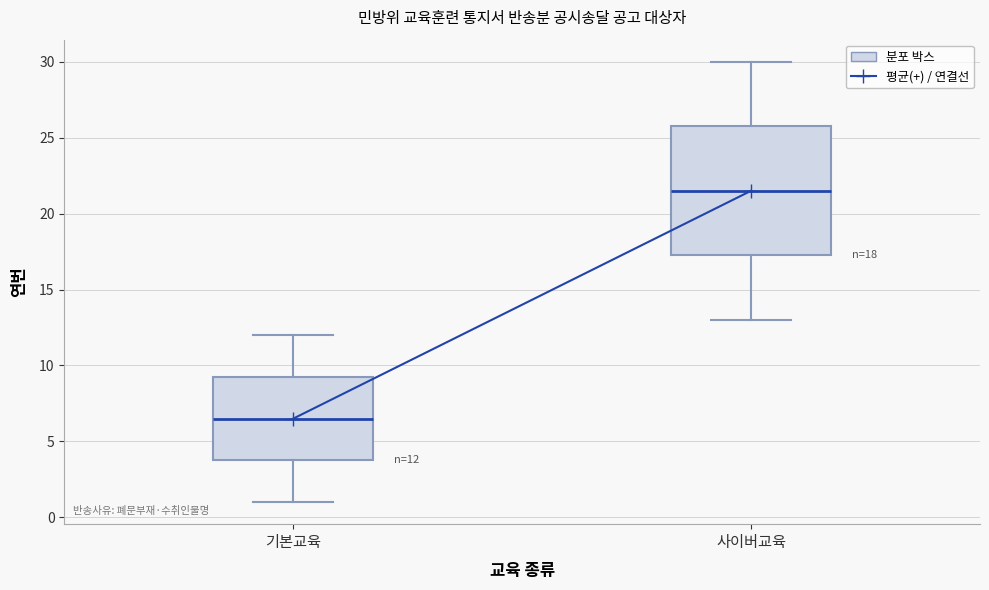

Which box's median line is the highest?

사이버교육